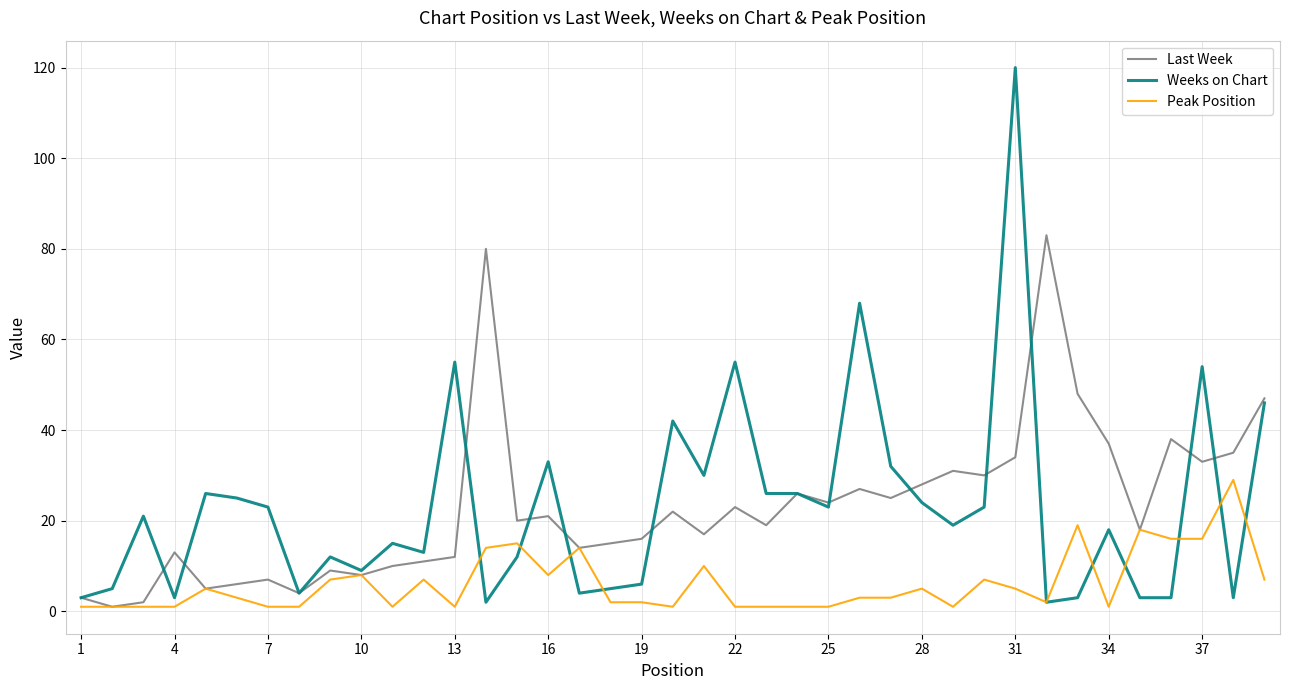

Rank the series by their maximum value, from highest to lowest.

Weeks on Chart, Last Week, Peak Position